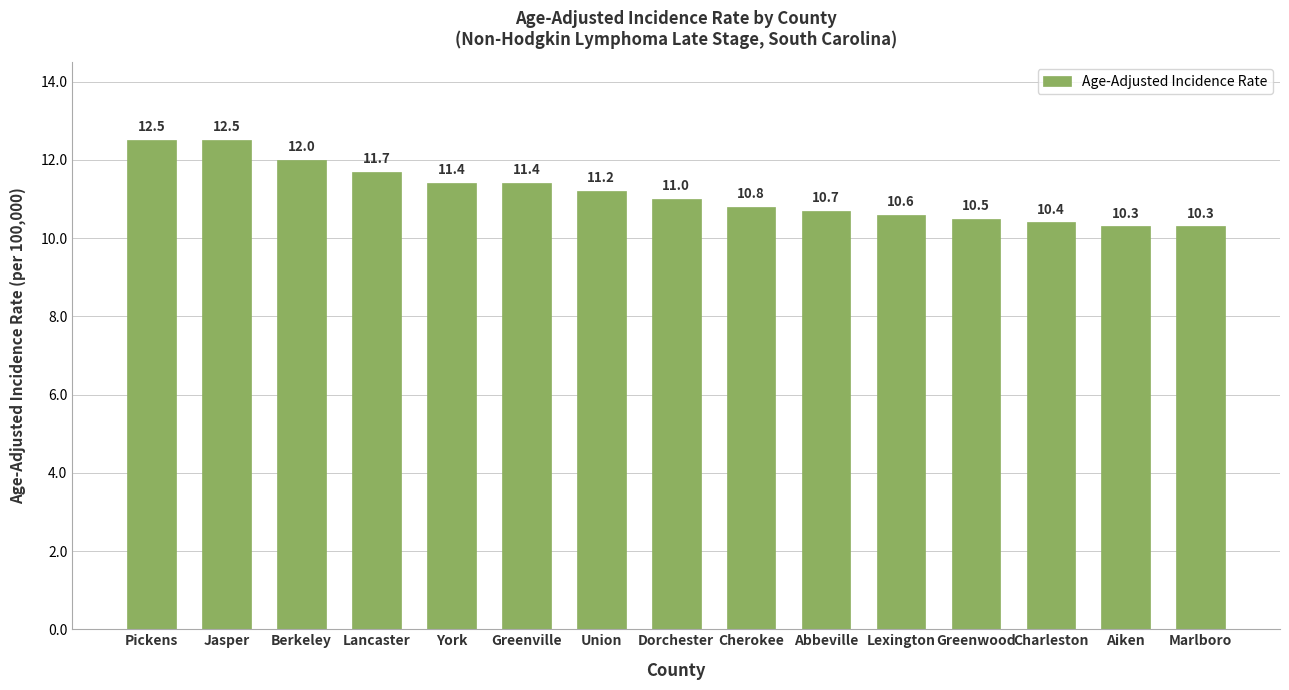

What is the maximum value shown in the chart?

12.5